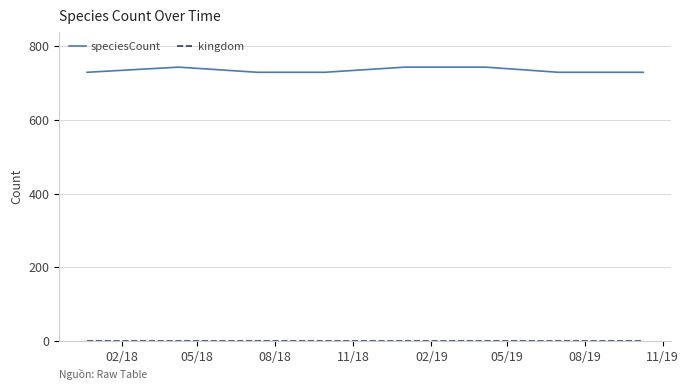

Which series has the largest range (max minus min)?

speciesCount